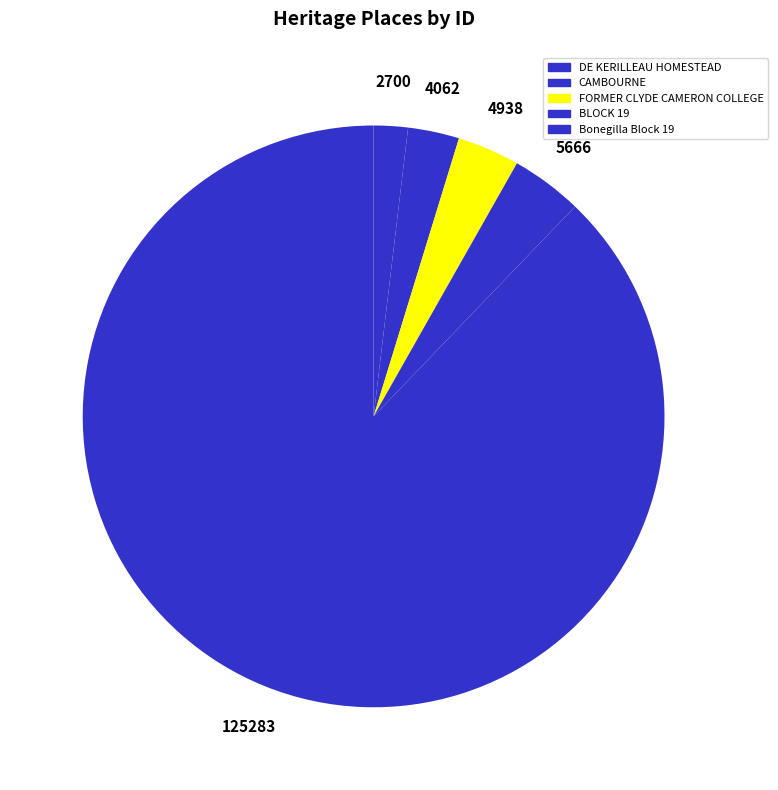

How many segments does this pie chart have?

5